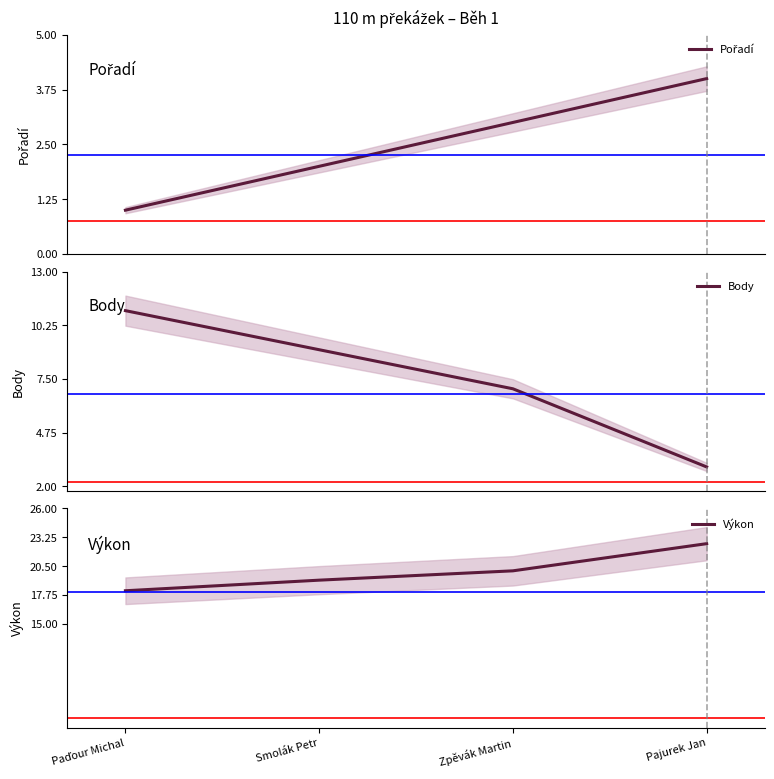

The Body series shows 3.0 at Pajurek Jan. True or false?

True